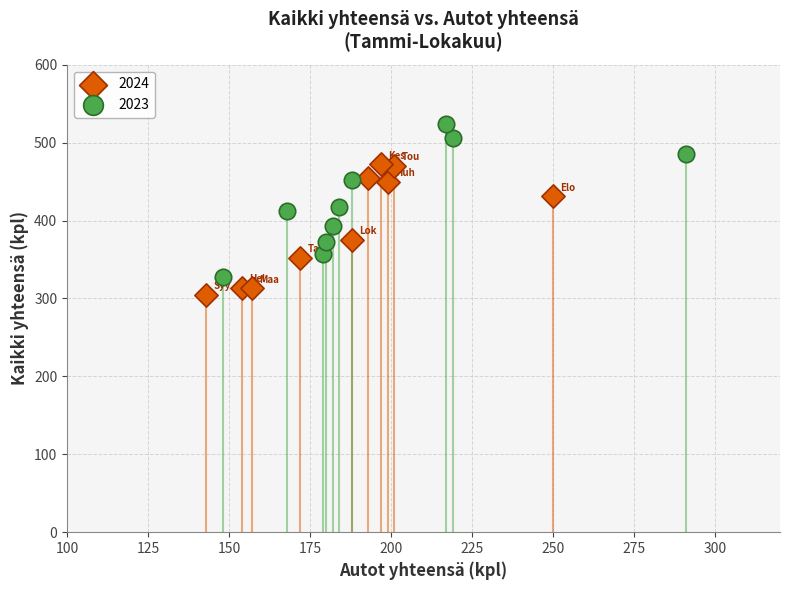

What are all the series names shown in the legend?

2024, 2023